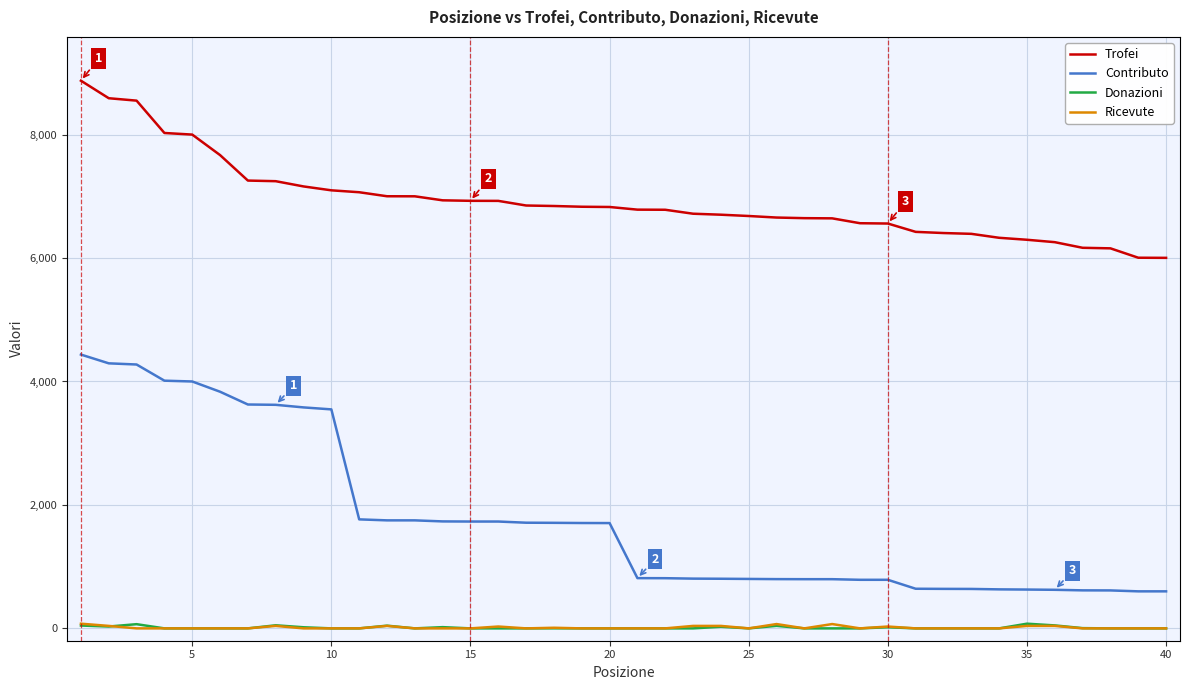

Which series has the widest spread of values?

Contributo